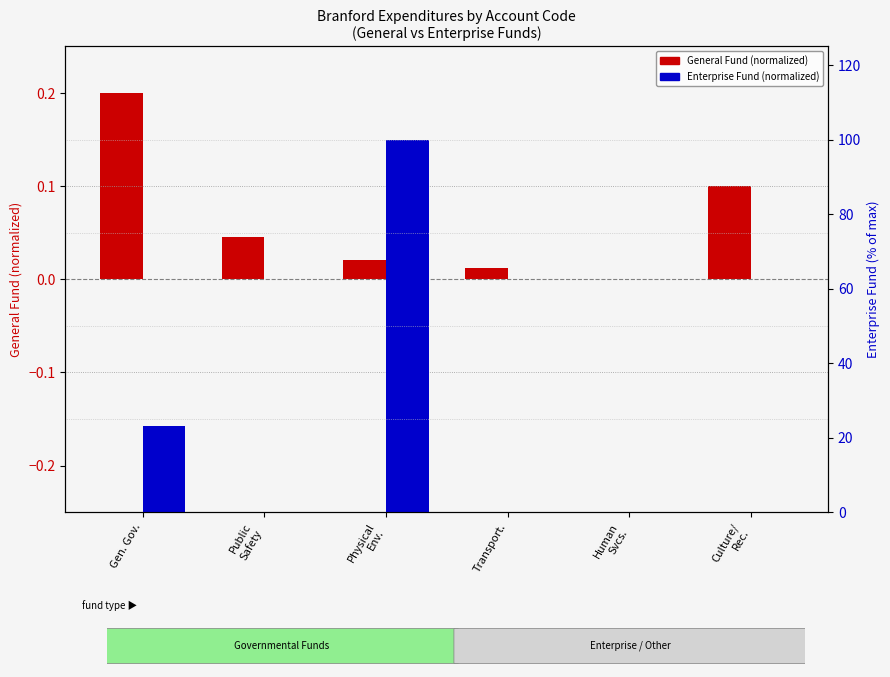

At which label is Enterprise Fund (normalized) closest to 50?

Gen. Gov.